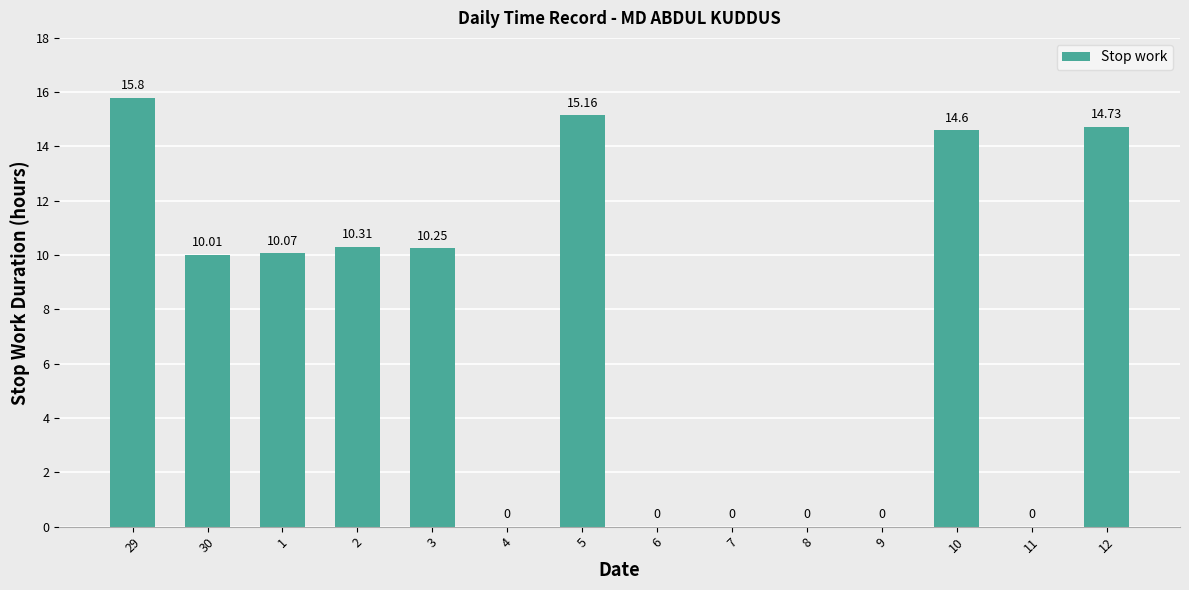

Which has a higher value, 29 or 2?

29